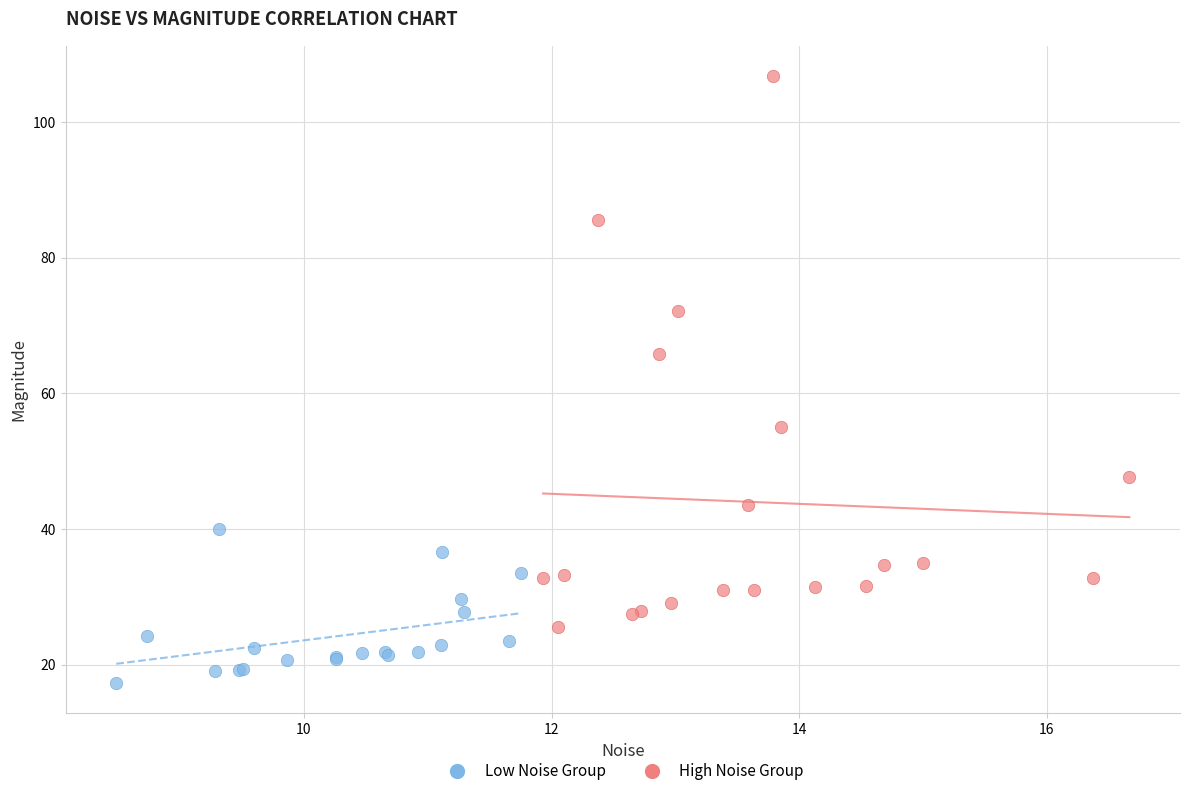

Which series has the widest spread of Y values?

High Noise Group